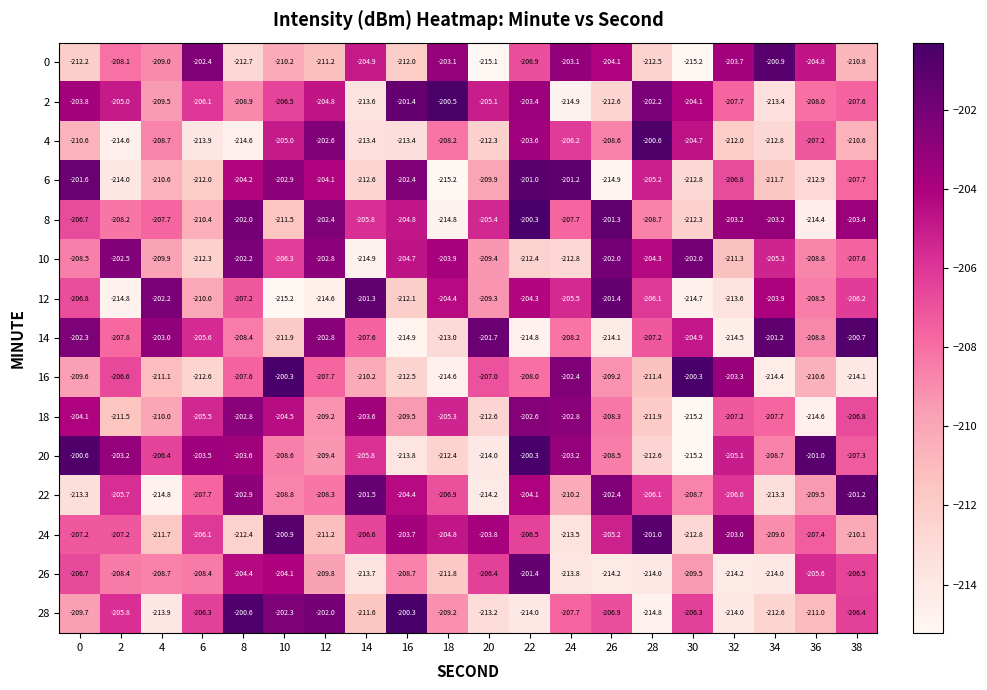

What is the maximum value shown in the chart?

-200.3